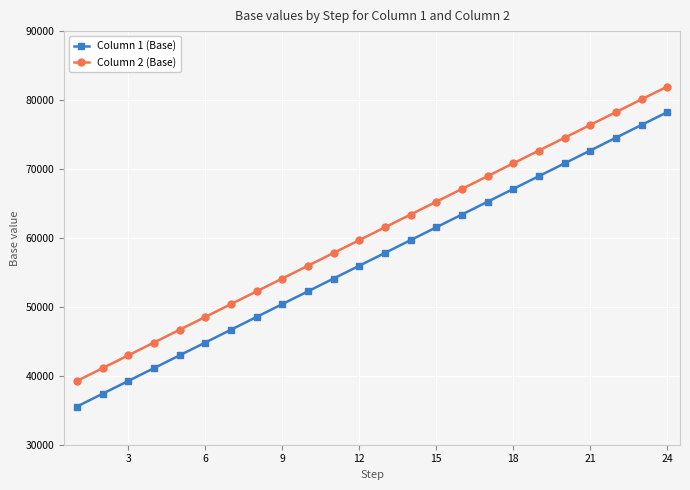

What is the average value of the Column 2 (Base) series?

60604